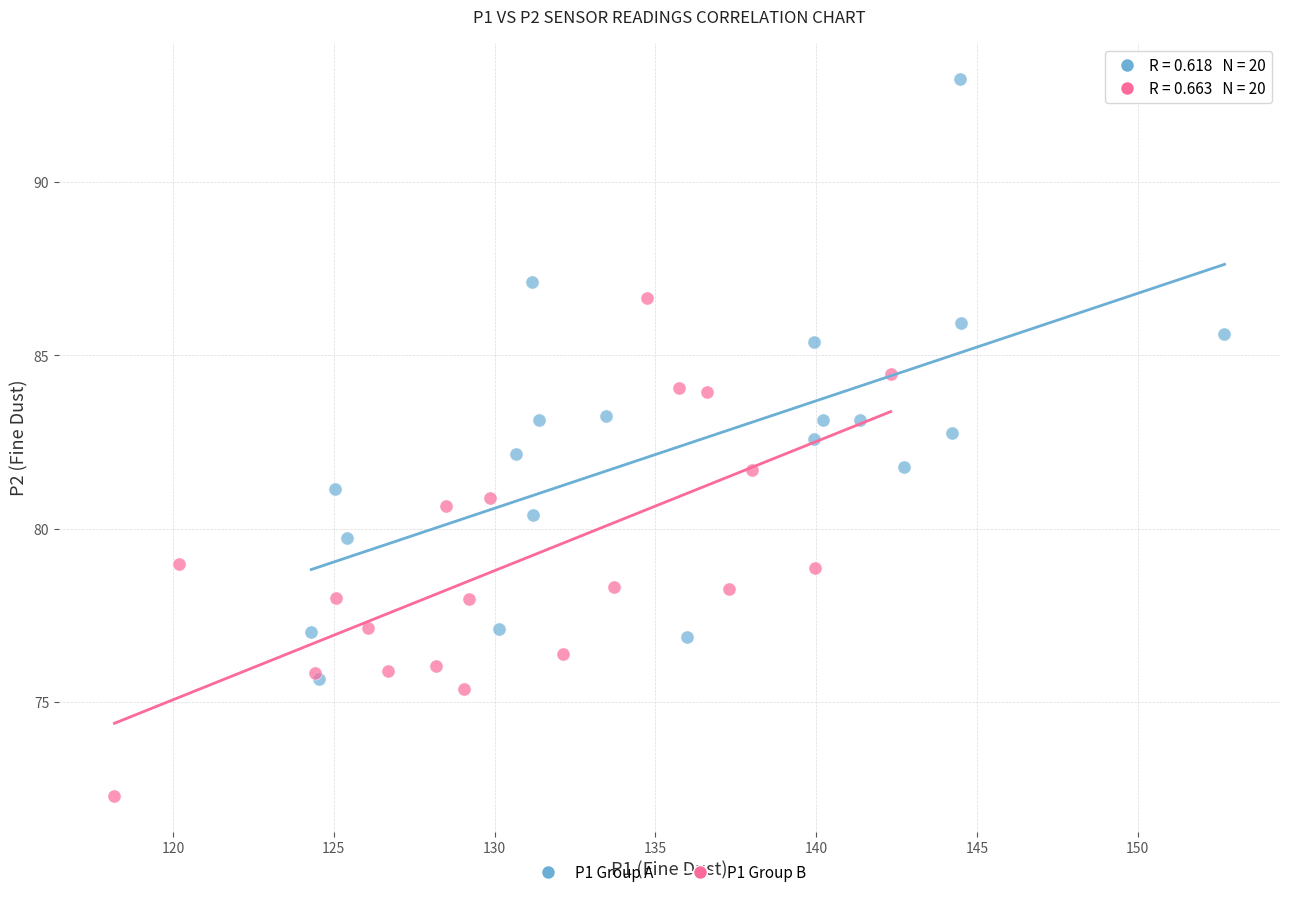

Which series contains the highest Y value?

P1 Group A